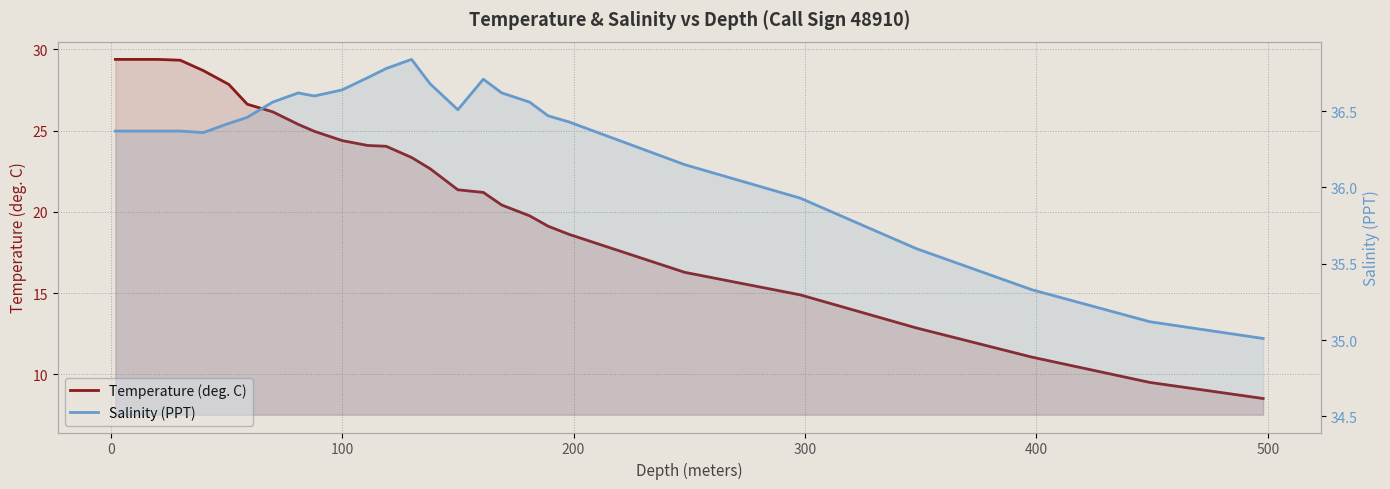

True or false: Temperature (deg. C) and Salinity (PPT) intersect in this chart.

False